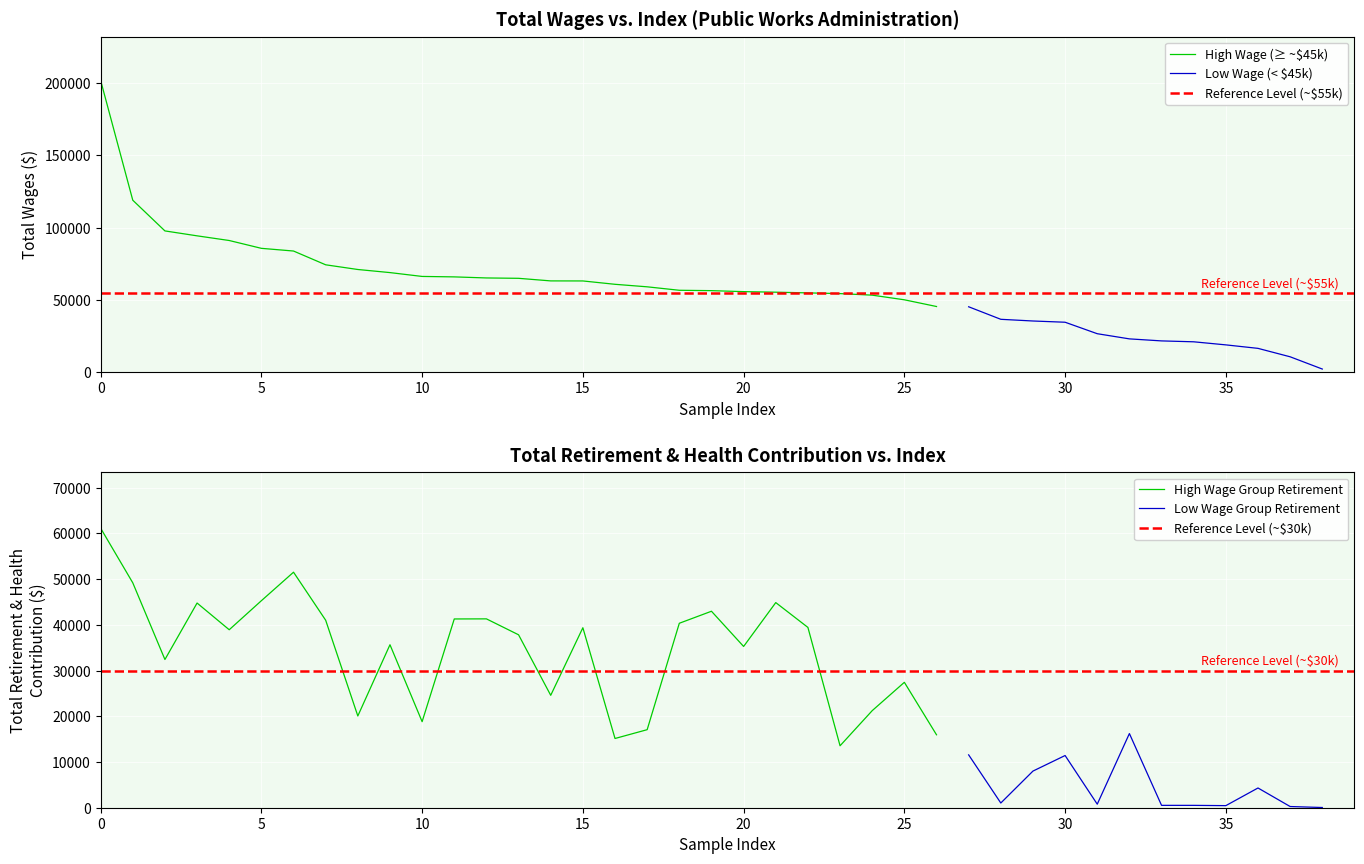

What is the highest value of the High Wage (≥ ~$45k) series?

201927